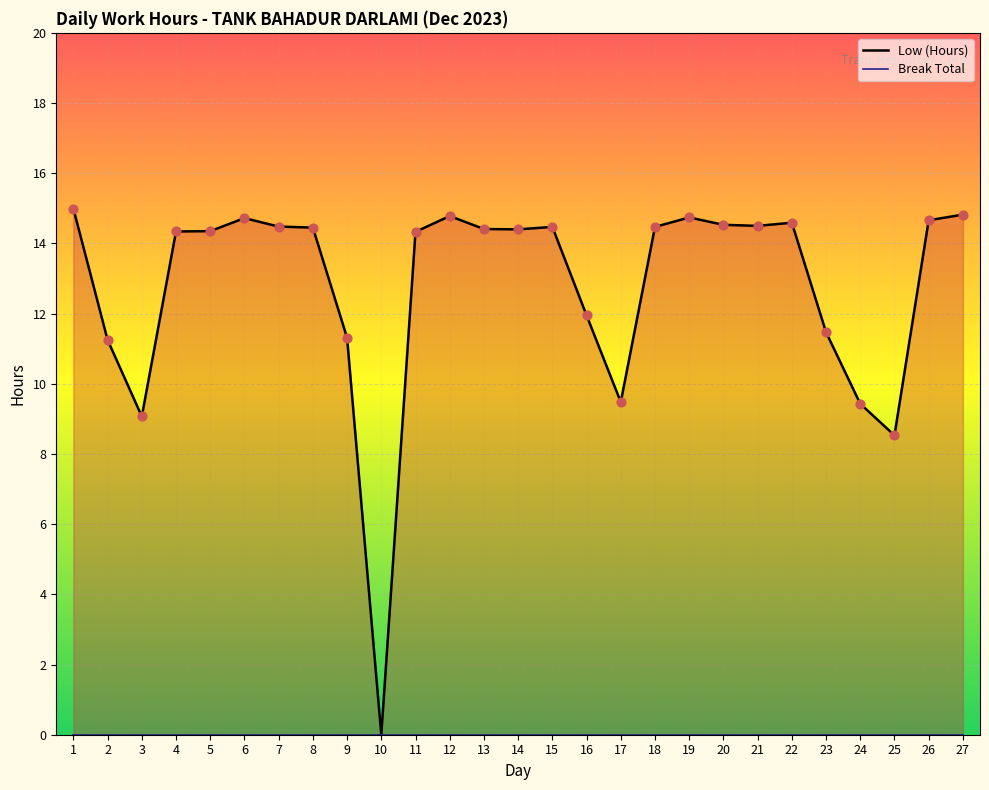

What are all the series names shown in the legend?

Low (Hours), Break Total